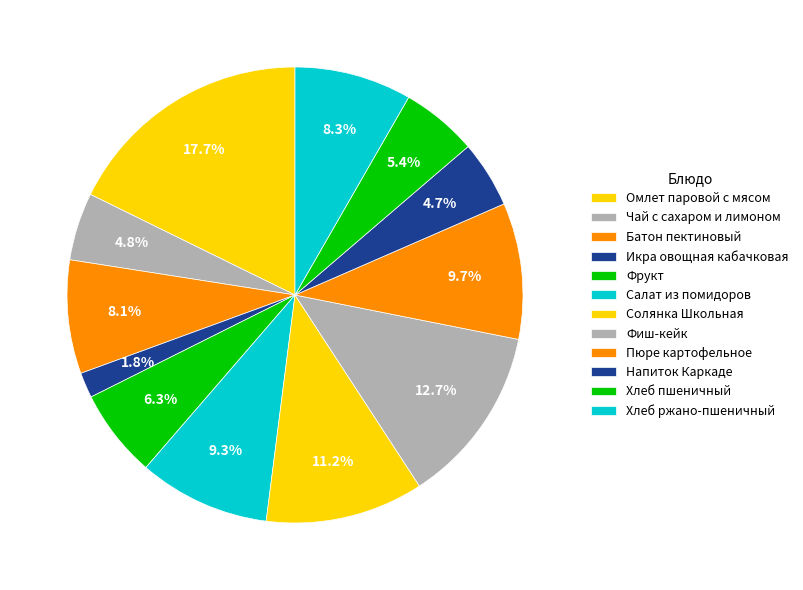

How many slices are in this pie chart?

12